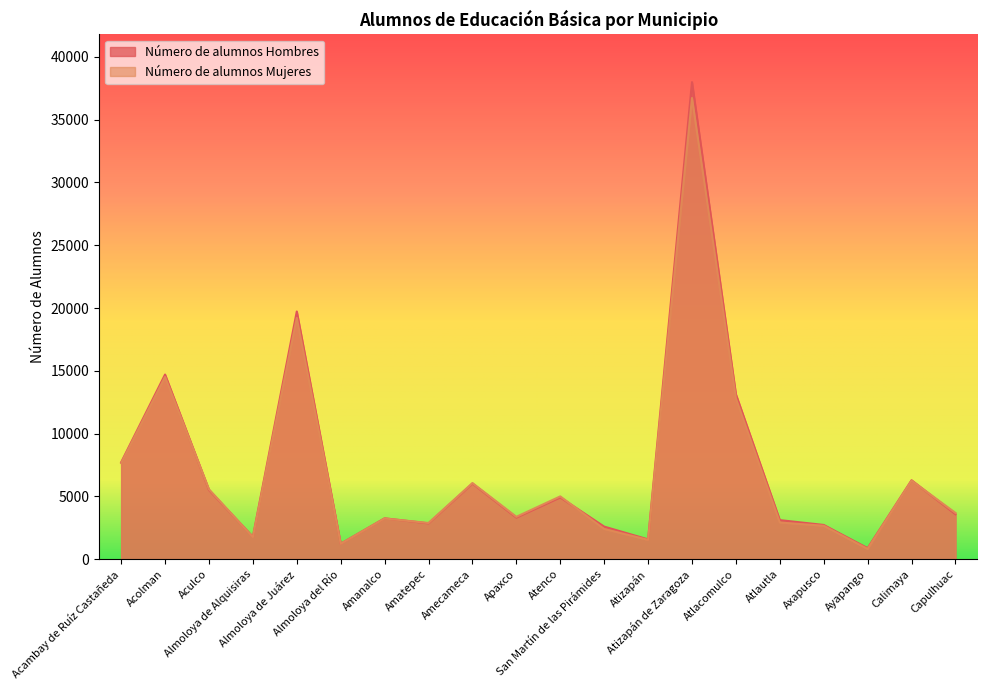

What position from the right is Almoloya de Juárez?

16